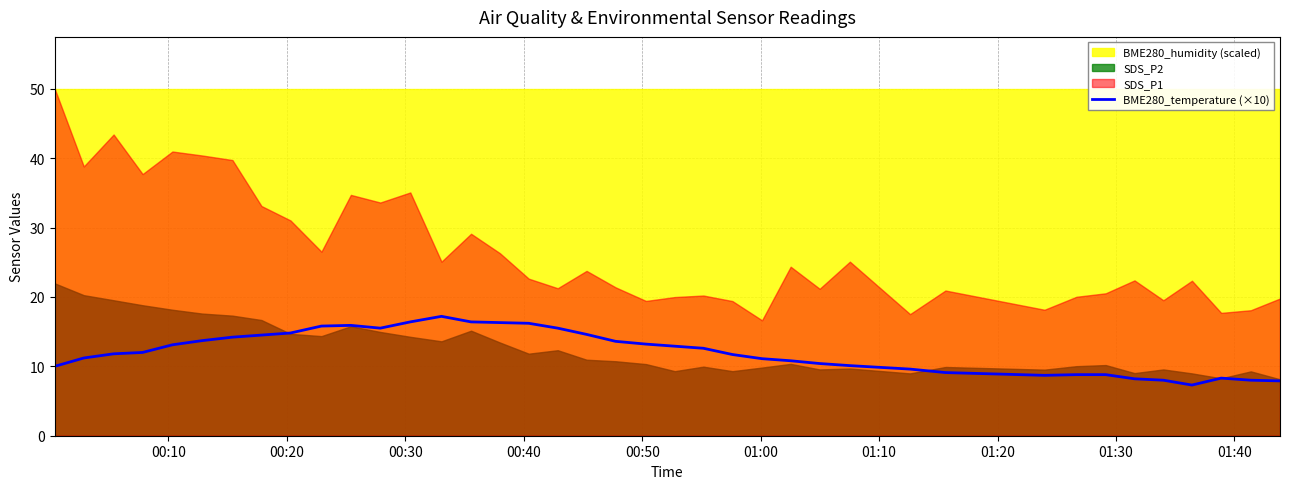

What is the highest value of the BME280_temperature (×10) series?

17.2